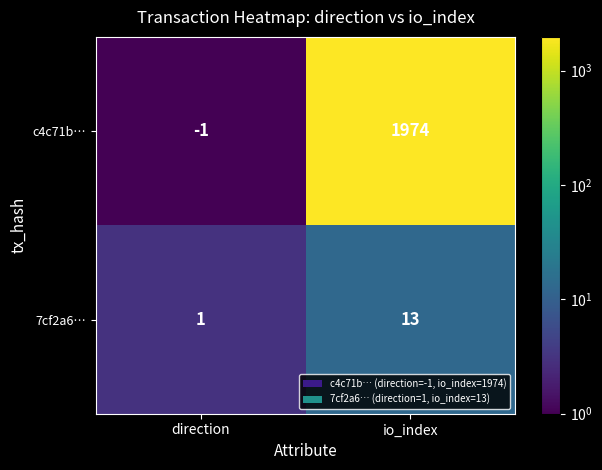

True or false: c4c71b… has a value of 3206 at io_index.

False